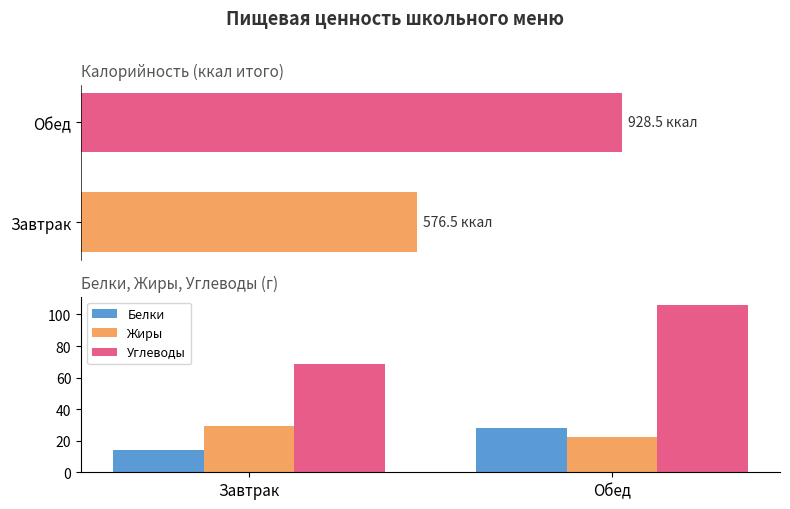

At which category is the sum across all series the highest?

Обед